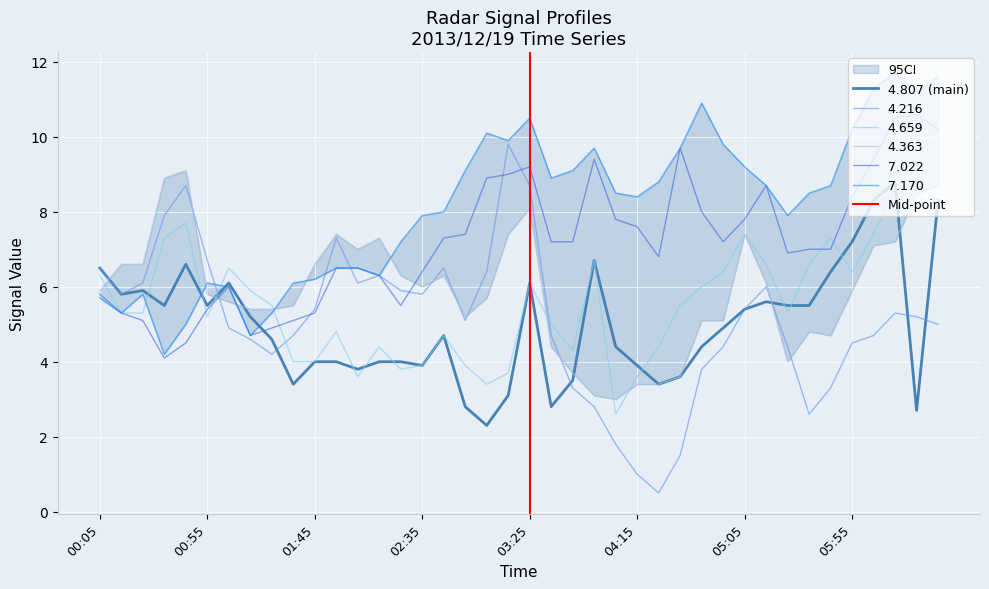

Is this an area chart (filled region under the line)?

No